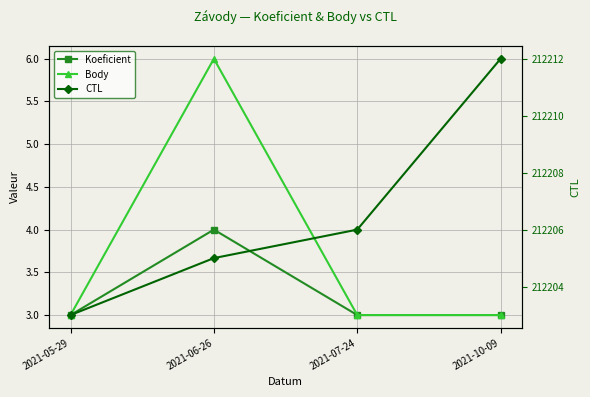

What is the spread (max minus min) of values at 2021-07-24?

212203